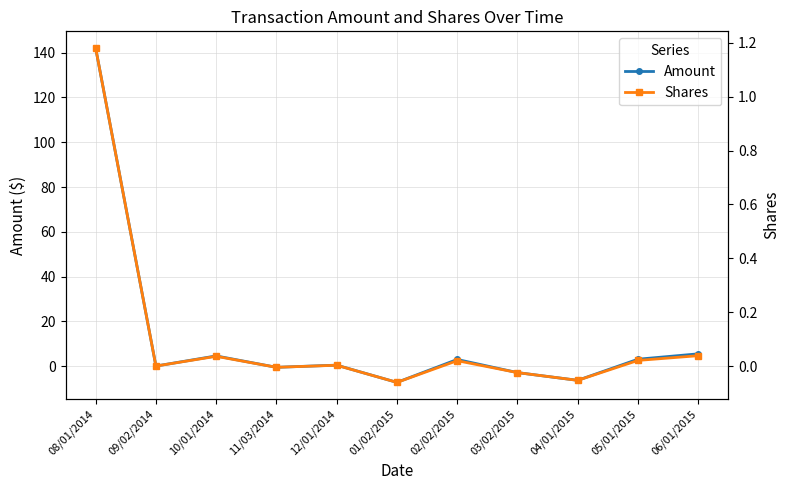

How many times do Shares and Amount cross each other?

6